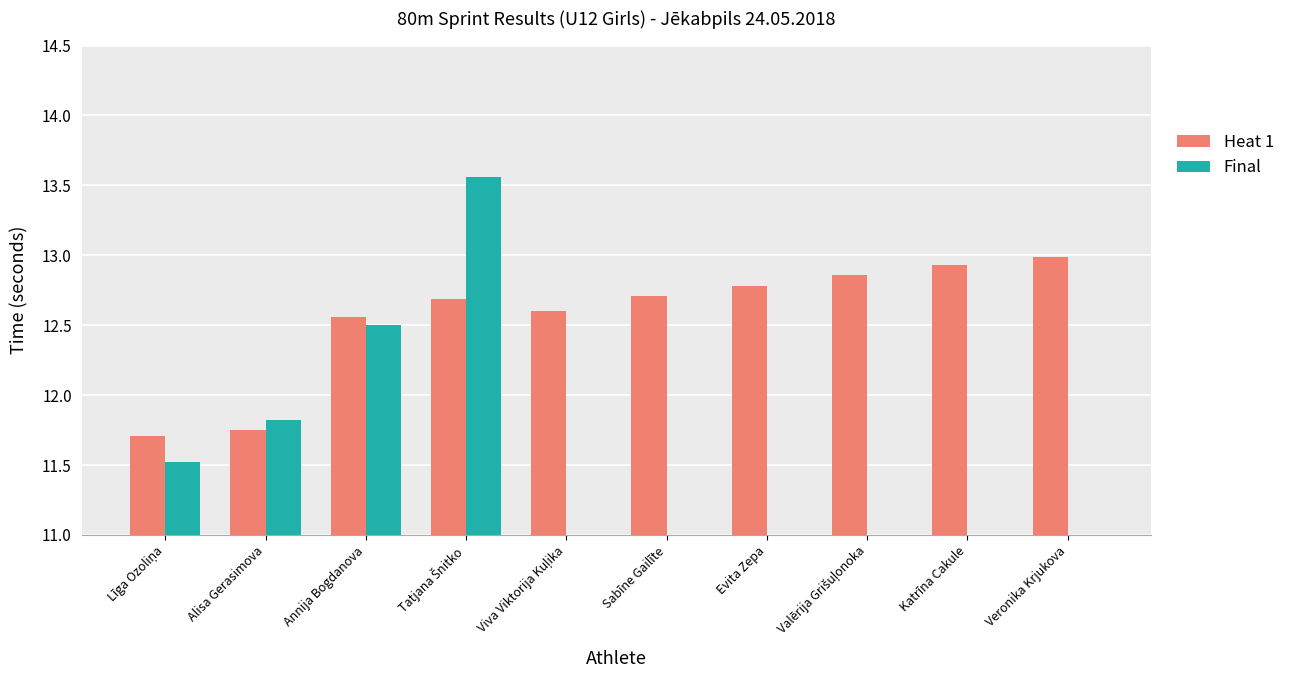

How many data points does each series have?

10